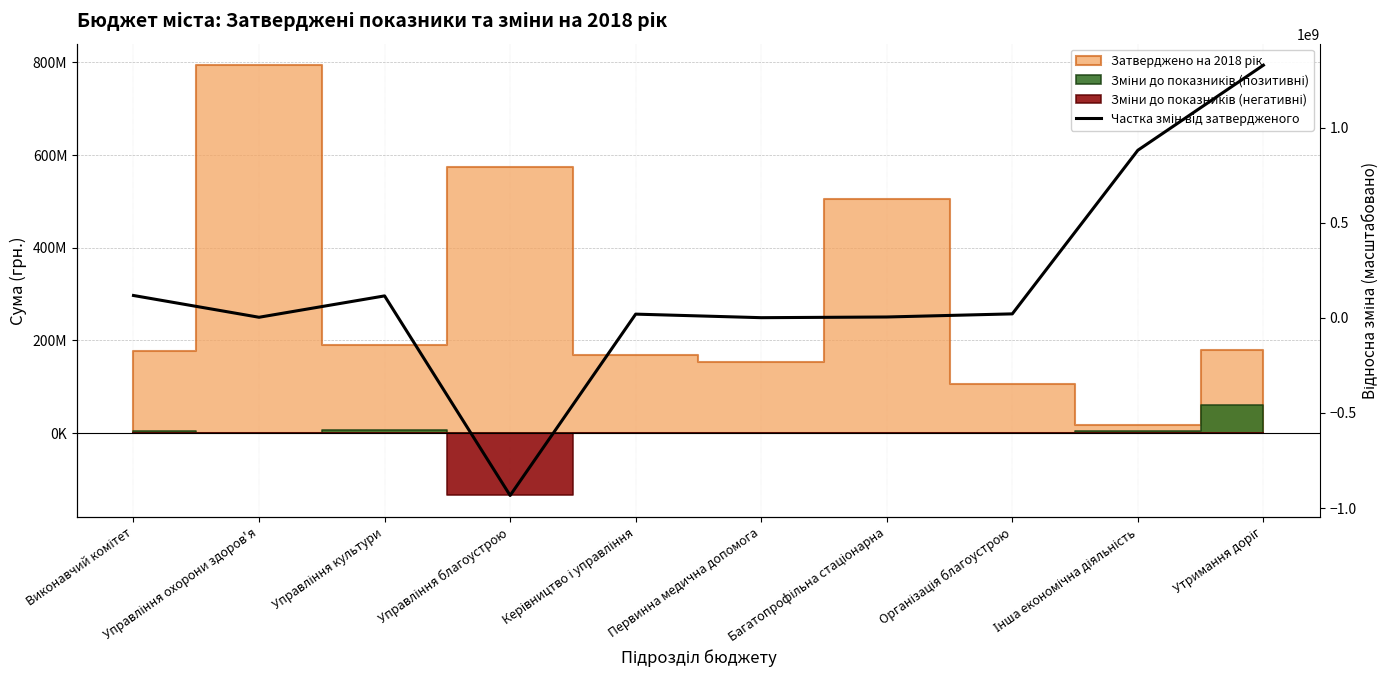

How many lines are shown in the chart?

1